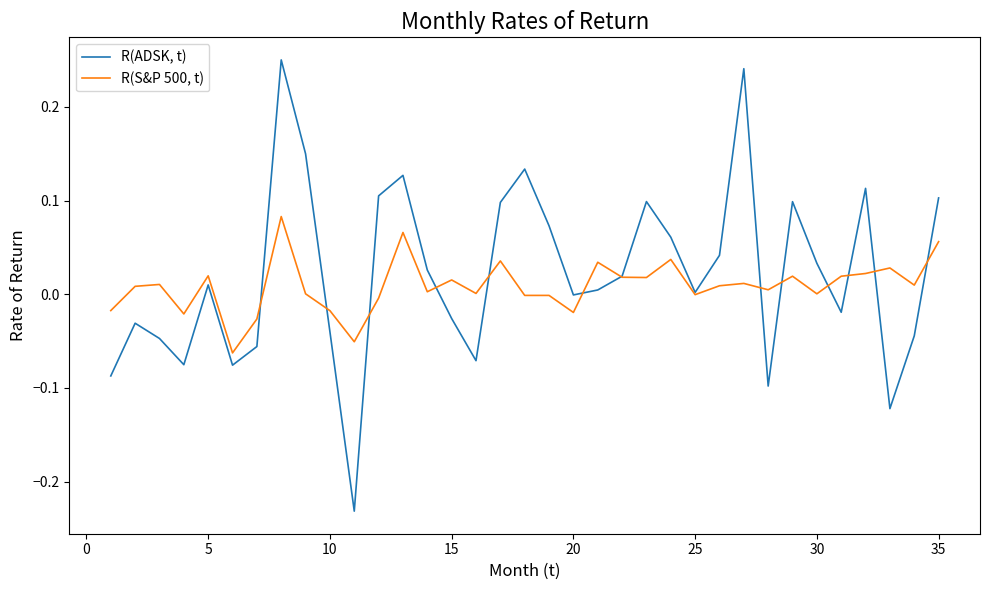

Rank the series by their average value, from lowest to highest.

R(S&P 500, t), R(ADSK, t)